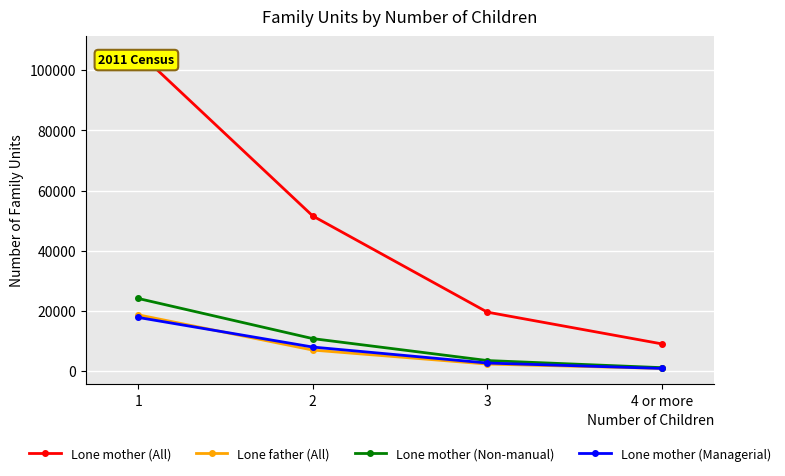

Reading left to right, list all the values displayed in this chart.

Lone mother (All): 1=106039	2=51569	3=19611	4 or more=9065
Lone father (All): 1=18726	2=7016	3=2365	4 or more=924
Lone mother (Non-manual): 1=24158	2=10820	3=3531	4 or more=1168
Lone mother (Managerial): 1=17857	2=8018	3=2709	4 or more=909